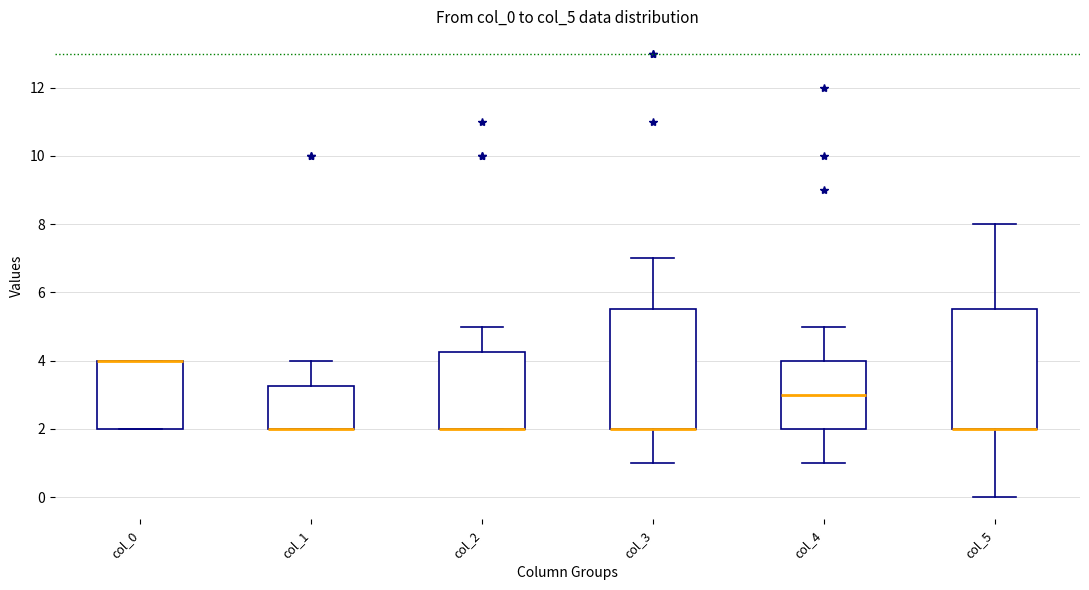

Reading left to right, transcribe this box plot: for each box, give where its median line is, the range the box spans, and where its two whiskers end, as read against the y-axis. The values are not printed on the chart, so give them approximately, as read against the axis.

col_0: median 4.0 (drawn on the box's upper edge), box 2.0 to 4.0, whiskers 2.0 to 4.0
col_1: median 2.0 (drawn on the box's lower edge), box 2.0 to 3.2, whiskers 2.0 to 4.0
col_2: median 2.0 (drawn on the box's lower edge), box 2.0 to 4.2, whiskers 2.0 to 5.0
col_3: median 2.0 (drawn on the box's lower edge), box 2.0 to 5.6, whiskers 1.0 to 7.0
col_4: median 3.0, box 2.0 to 4.0, whiskers 1.0 to 5.0
col_5: median 2.0 (drawn on the box's lower edge), box 2.0 to 5.6, whiskers 0.0 to 8.0